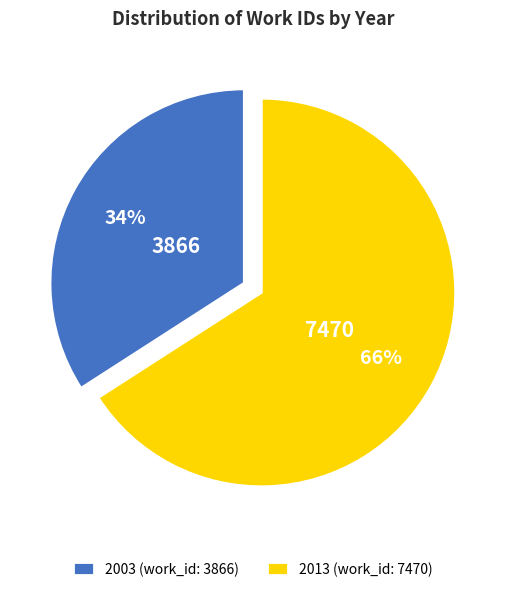

To the nearest percent, what is the combined percentage of 2003 (work_id: 3866) and 2013 (work_id: 7470)?

100%